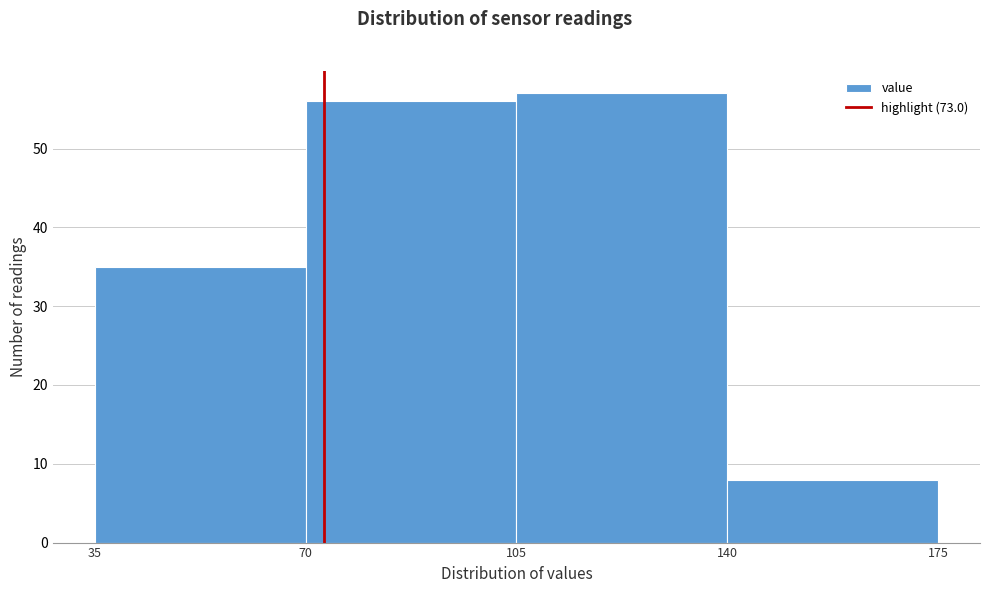

Which range on the x-axis has the tallest bar?

105 to 140